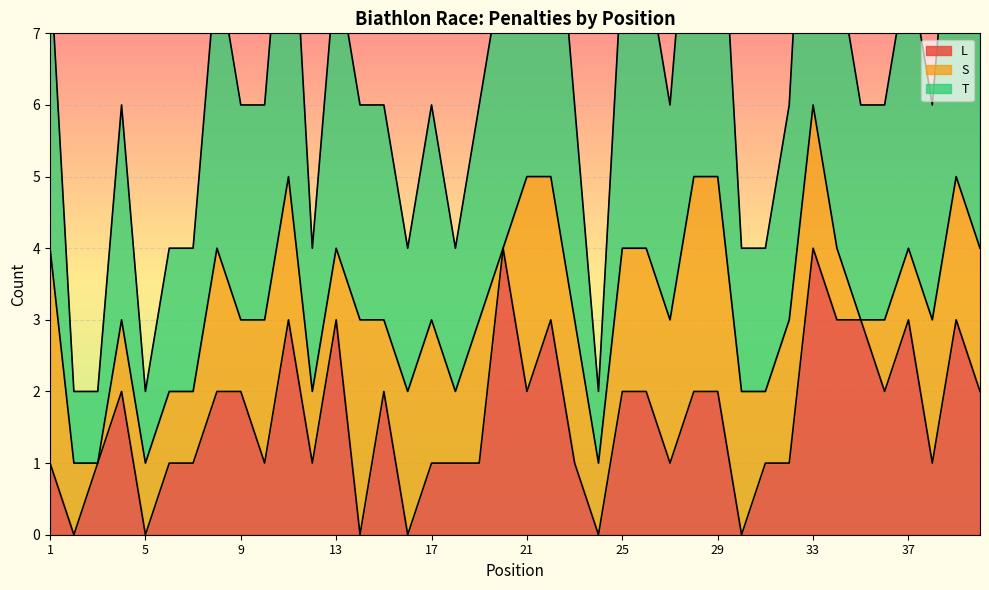

True or false: L and T intersect in this chart.

False